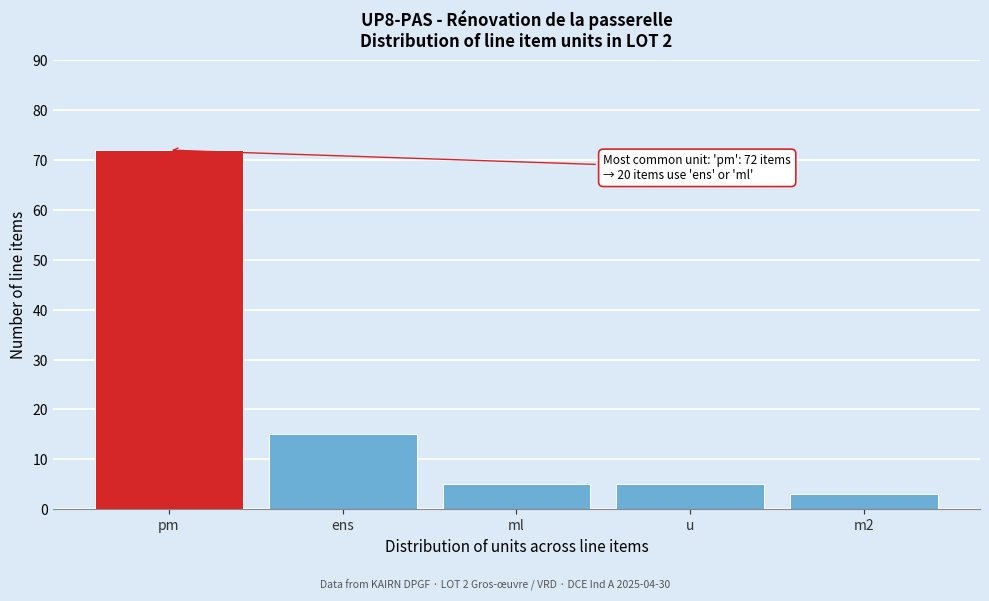

Reading right to left, what are all the values shown in this chart?

m2=3	u=5	ml=5	ens=15	pm=72